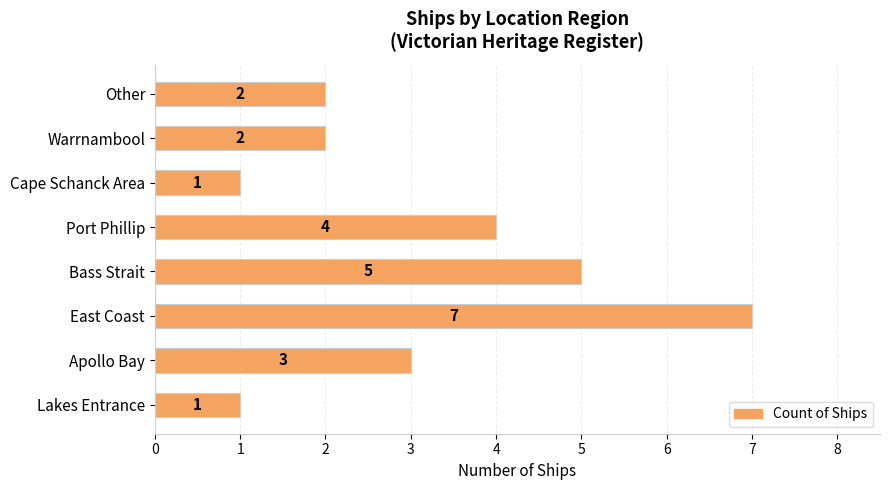

How many values are between 2 and 5?

5